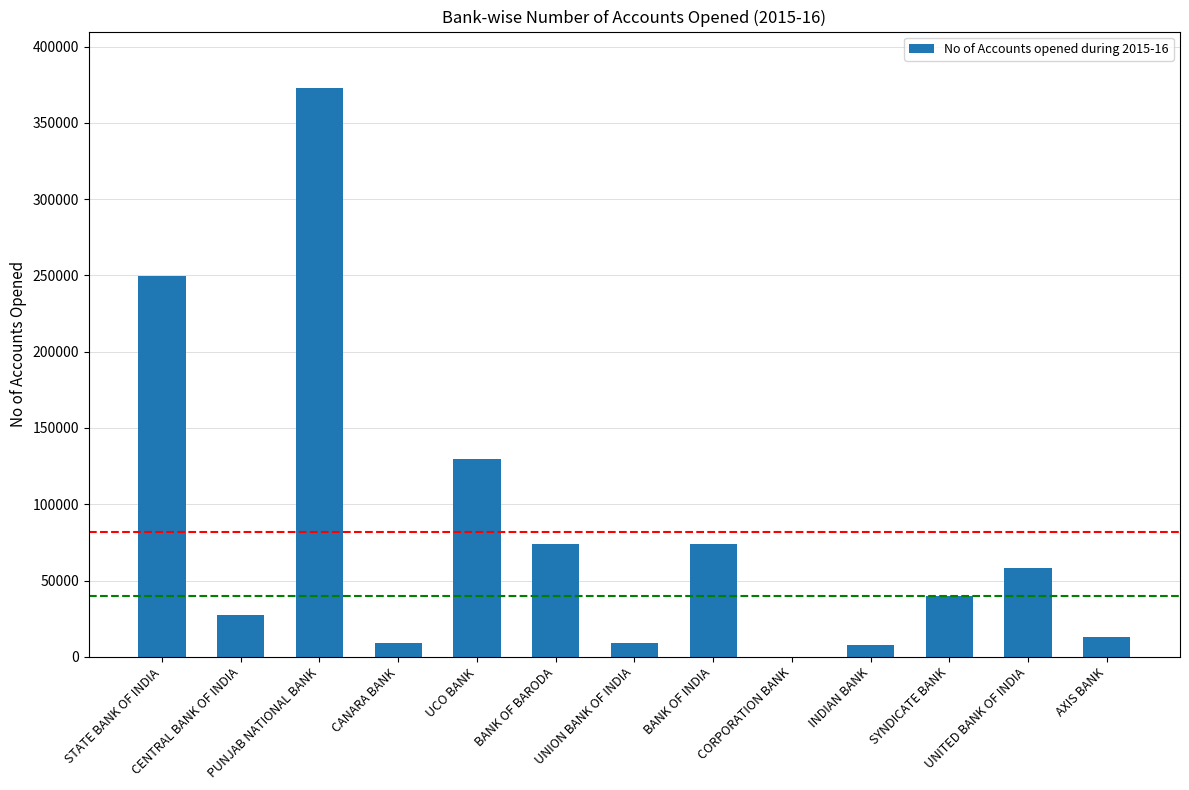

Does the chart contain stacked bars?

No